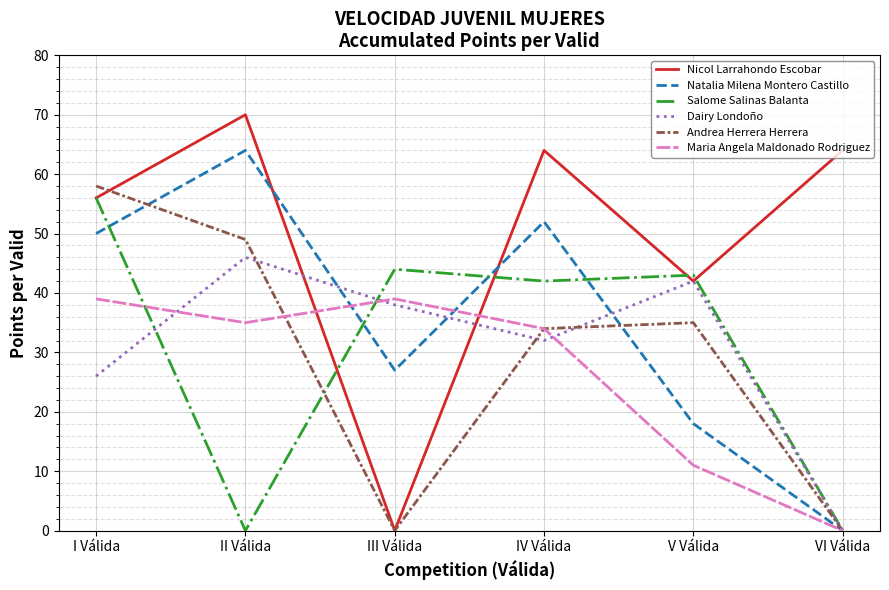

What position from the right is V Válida?

2